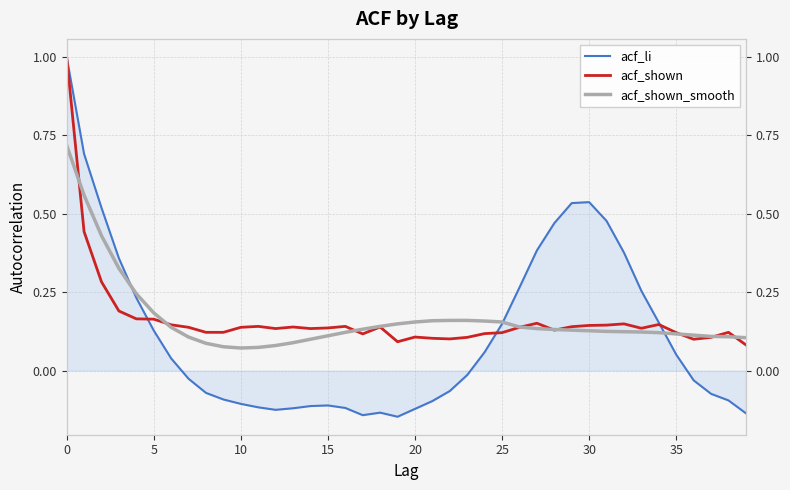

Which series has the largest range (max minus min)?

acf_li